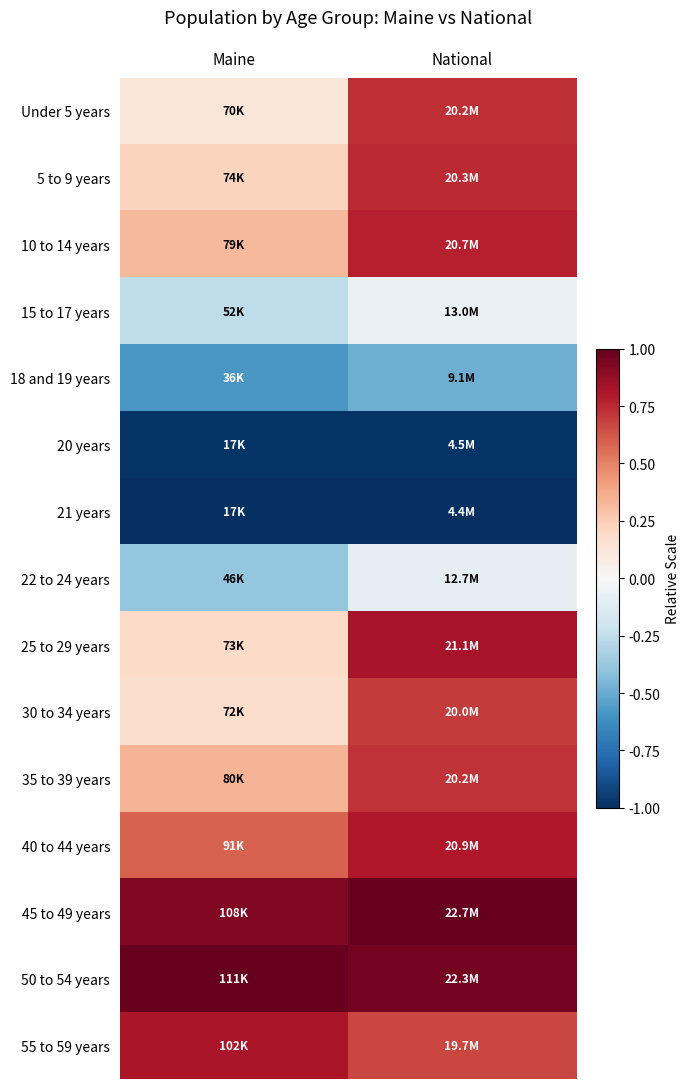

Reading left to right, list all the values displayed in this chart.

Under 5 years: Maine=0.1	National=0.7
5 to 9 years: Maine=0.2	National=0.7
10 to 14 years: Maine=0.3	National=0.8
15 to 17 years: Maine=-0.3	National=-0.1
18 and 19 years: Maine=-0.6	National=-0.5
20 years: Maine=-1.0	National=-1.0
21 years: Maine=-1.0	National=-1.0
22 to 24 years: Maine=-0.4	National=-0.1
25 to 29 years: Maine=0.2	National=0.8
30 to 34 years: Maine=0.2	National=0.7
35 to 39 years: Maine=0.3	National=0.7
40 to 44 years: Maine=0.6	National=0.8
45 to 49 years: Maine=0.9	National=1.0
50 to 54 years: Maine=1.0	National=1.0
55 to 59 years: Maine=0.8	National=0.7